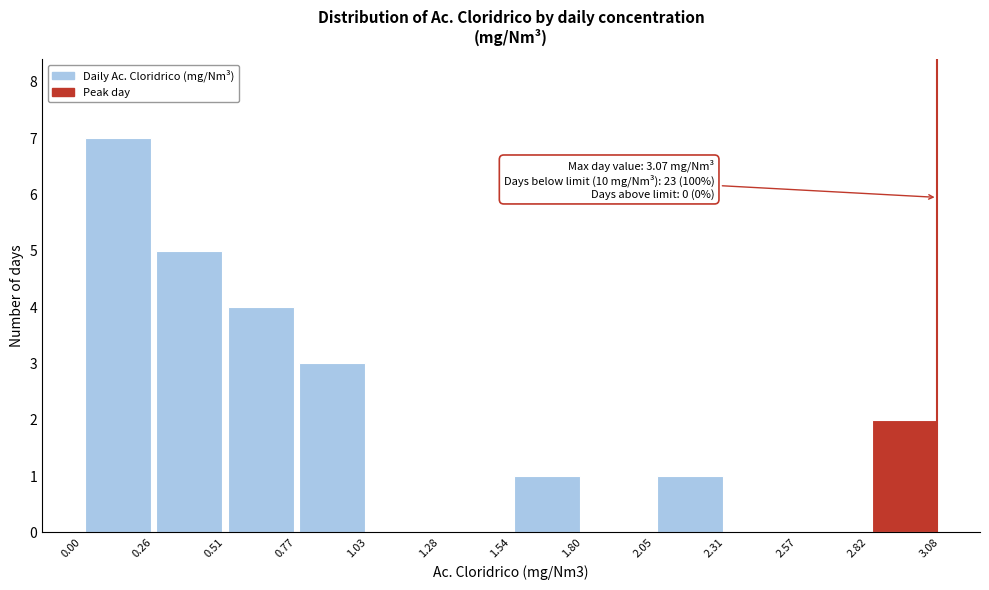

Which range on the x-axis has the tallest bar?

0.00 to 0.26